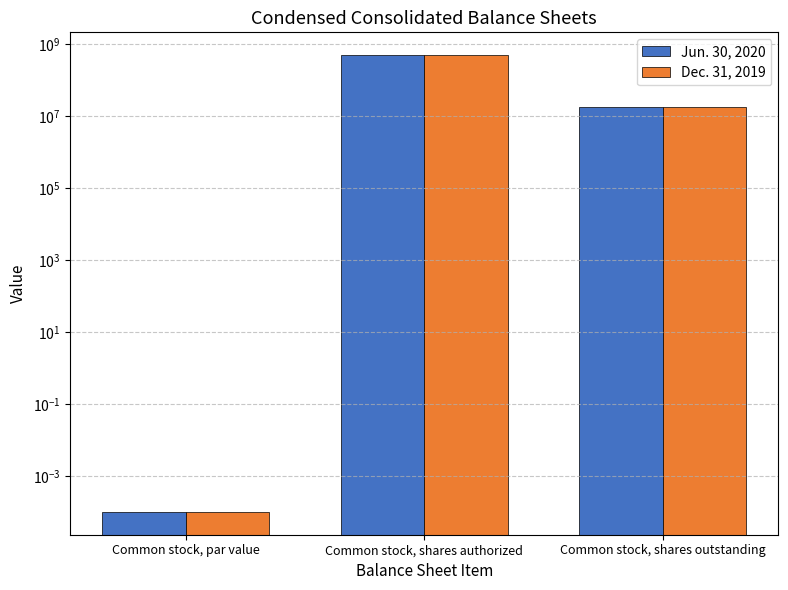

What is the difference between the maximum and minimum values in the Jun. 30, 2020 series?

500000000.0